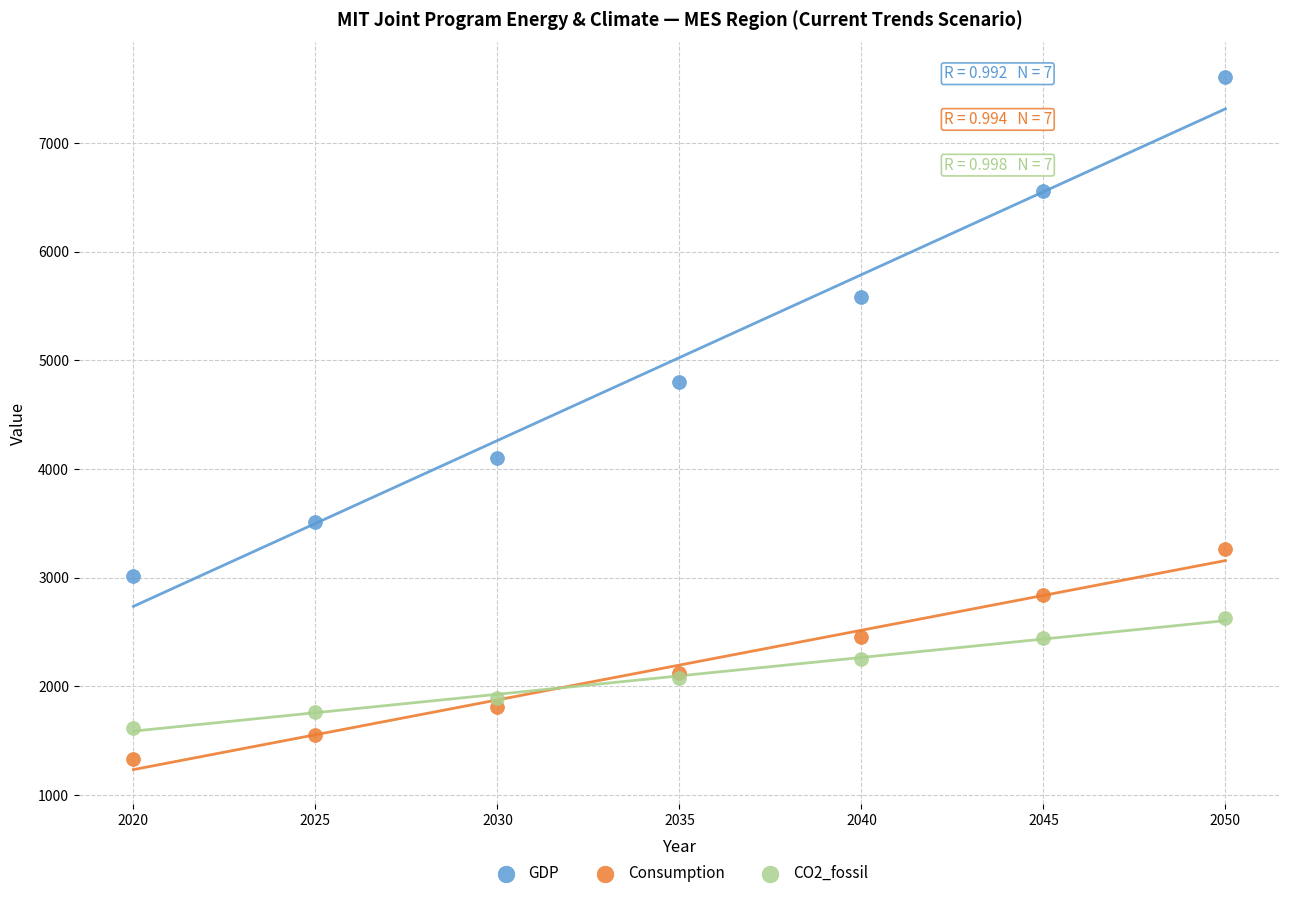

Which series reaches the maximum Y coordinate?

GDP